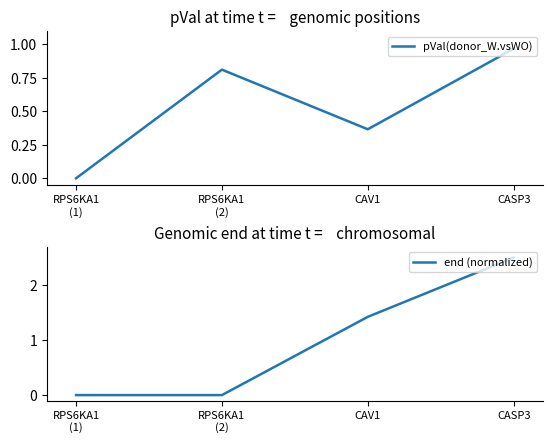

What is the label of the 2nd point from the right?

CAV1